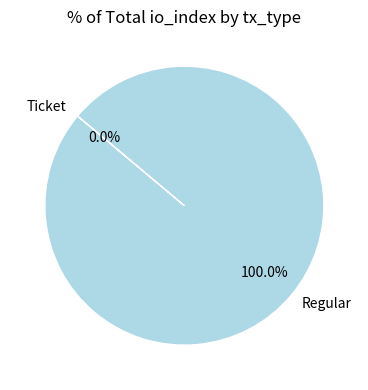

Does any single category account for the majority?

Yes